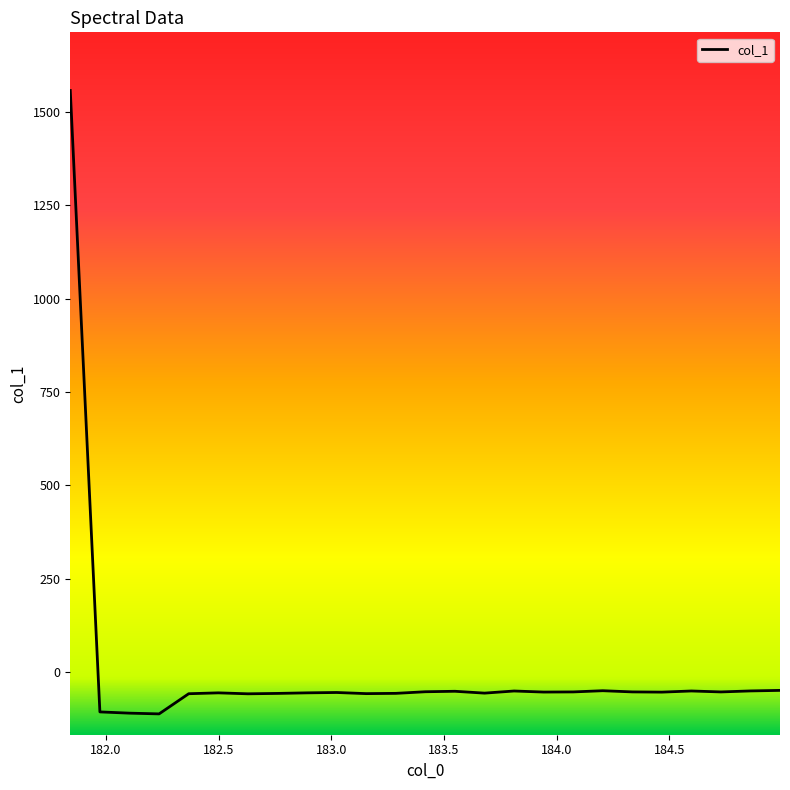

What is the difference between the maximum and minimum values?

1668.5